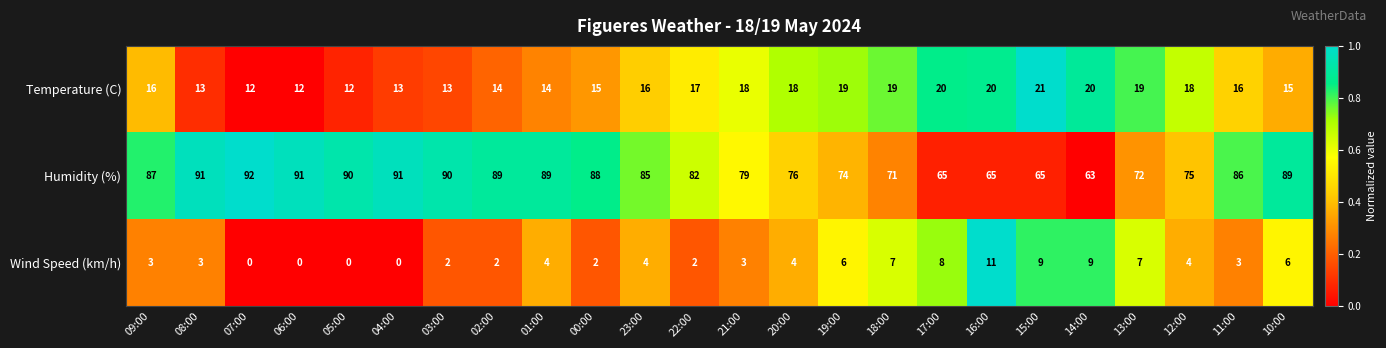

Which series has the widest spread of values?

Humidity (%)